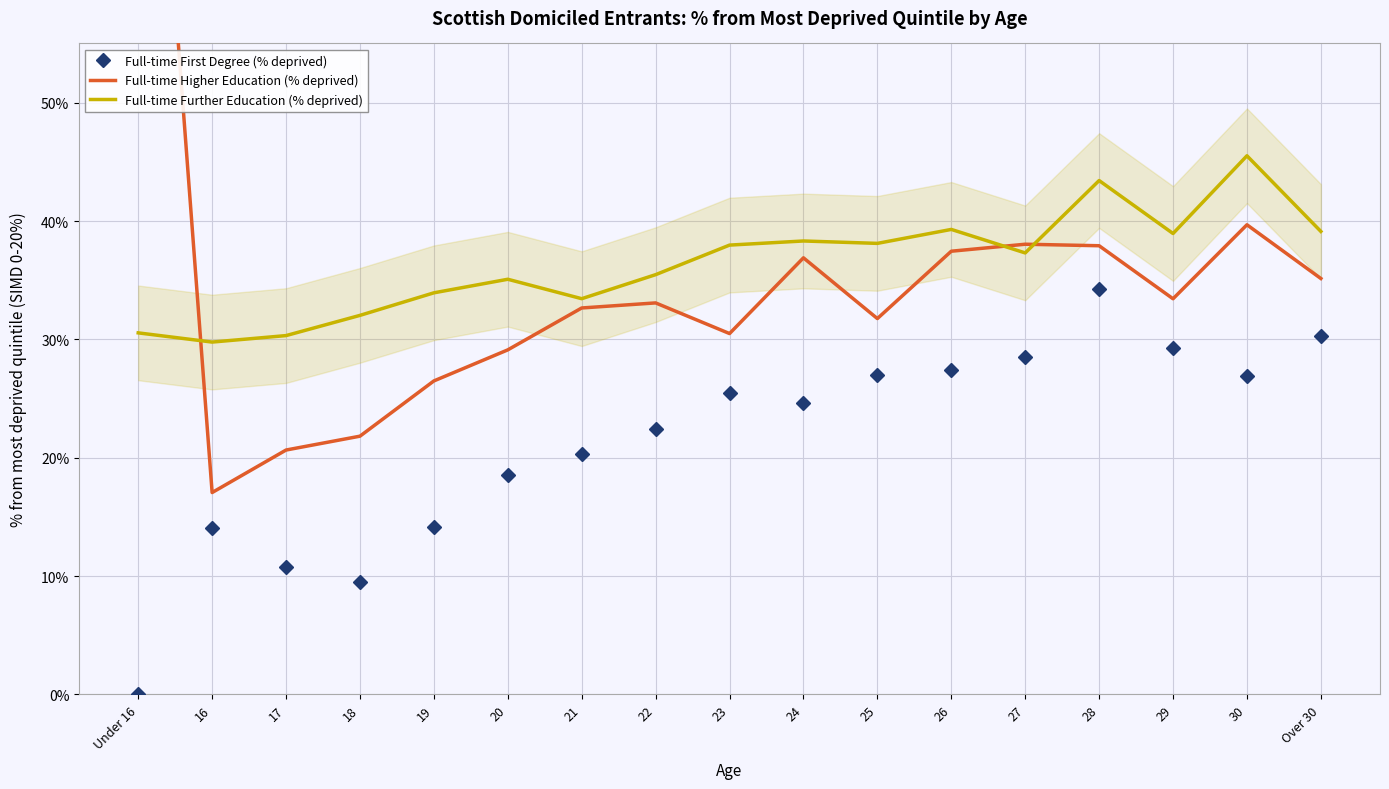

True or false: Full-time First Degree (% deprived) has more than 2 interior local peaks.

True